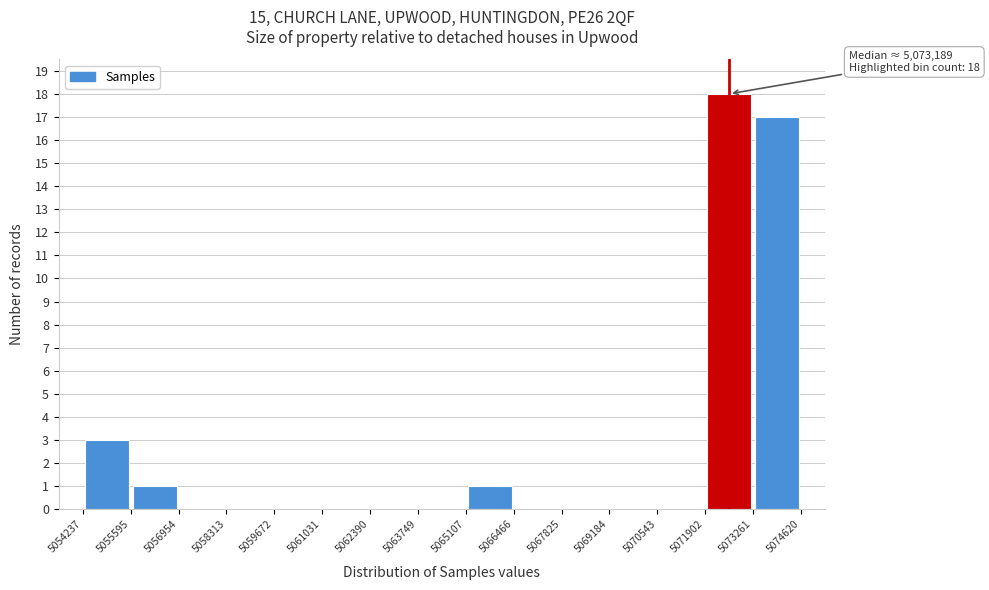

Over which range of the x-axis is the bar tallest?

5071902 to 5073261